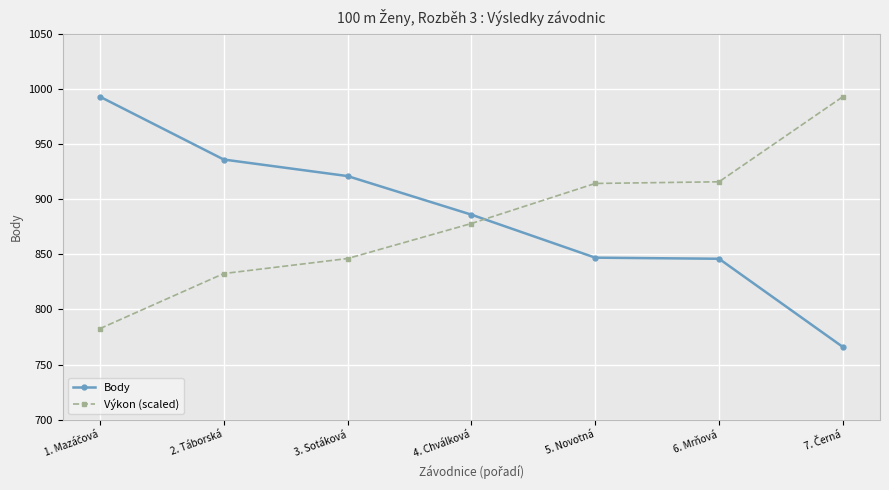

Is the value of Body at 2. Táborská greater than the value of Výkon (scaled) at 5. Novotná?

Yes